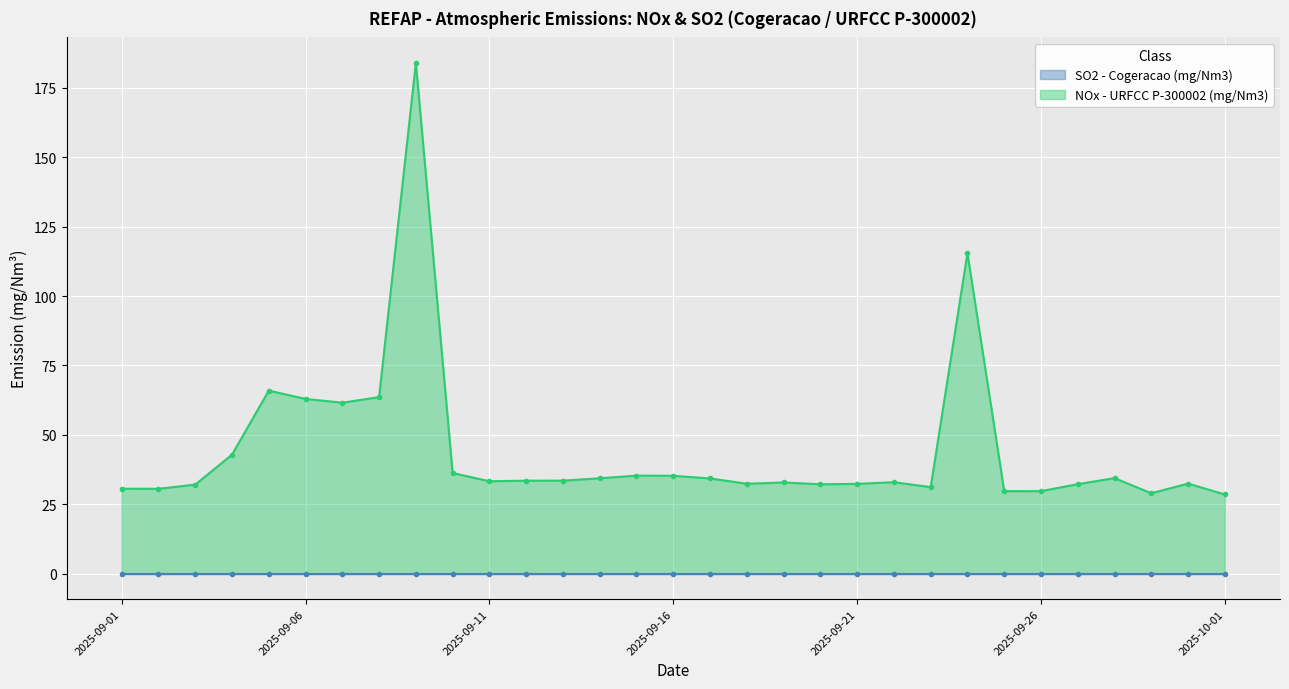

Reading left to right, what are all the values shown in this chart?

2025-09-01=30.6	2025-09-02=30.5	2025-09-03=32.1	2025-09-04=42.8	2025-09-05=65.9	2025-09-06=62.9	2025-09-07=61.6	2025-09-08=63.6	2025-09-09=184.0	2025-09-10=36.2	2025-09-11=33.3	2025-09-12=33.5	2025-09-13=33.5	2025-09-14=34.3	2025-09-15=35.3	2025-09-16=35.2	2025-09-17=34.3	2025-09-18=32.4	2025-09-19=32.8	2025-09-20=32.2	2025-09-21=32.3	2025-09-22=32.9	2025-09-23=31.2	2025-09-24=115.5	2025-09-25=29.7	2025-09-26=29.7	2025-09-27=32.2	2025-09-28=34.4	2025-09-29=28.9	2025-09-30=32.4	2025-10-01=28.5